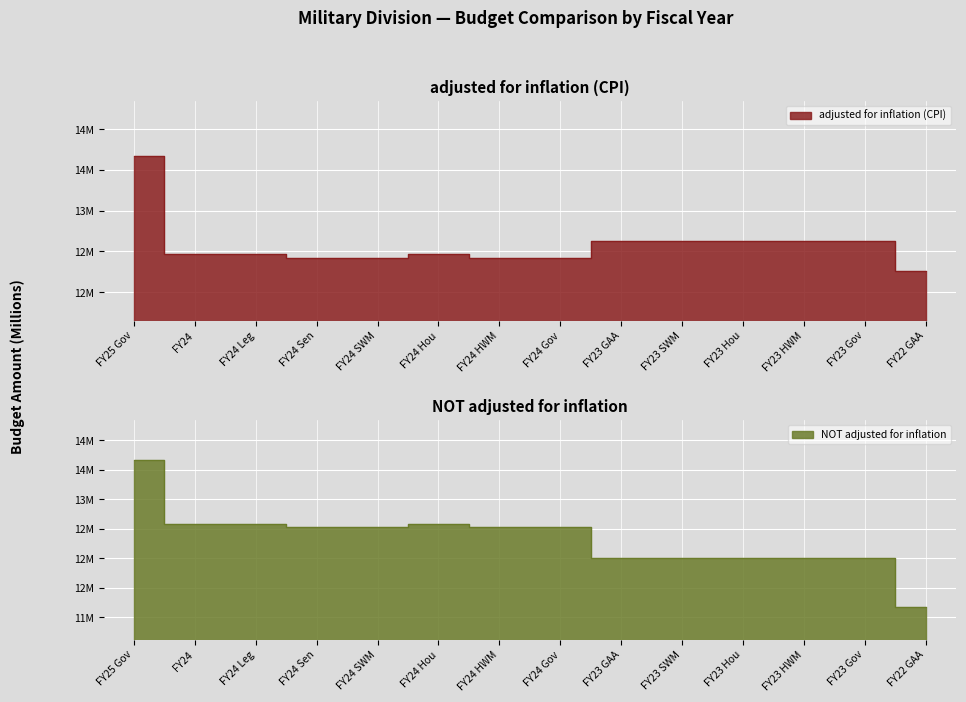

What is the label of the 9th point from the right?

FY24 Hou